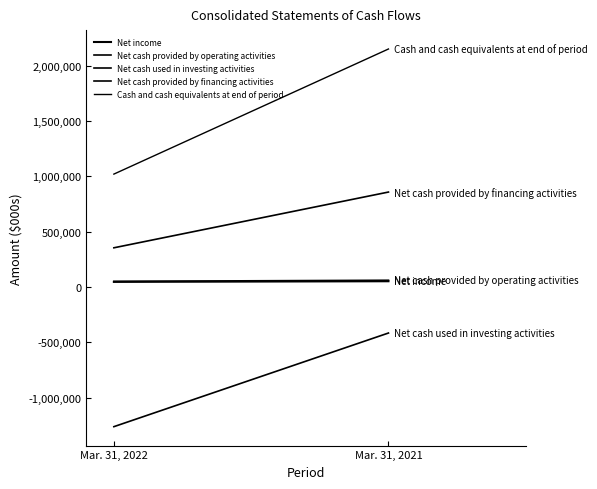

How many categories are shown in the chart?

2